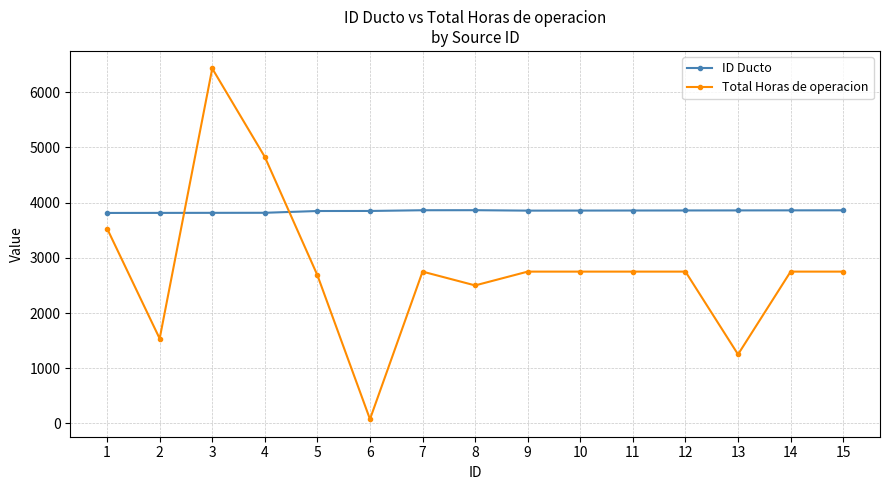

What is the spread (max minus min) of values at 4?

1012